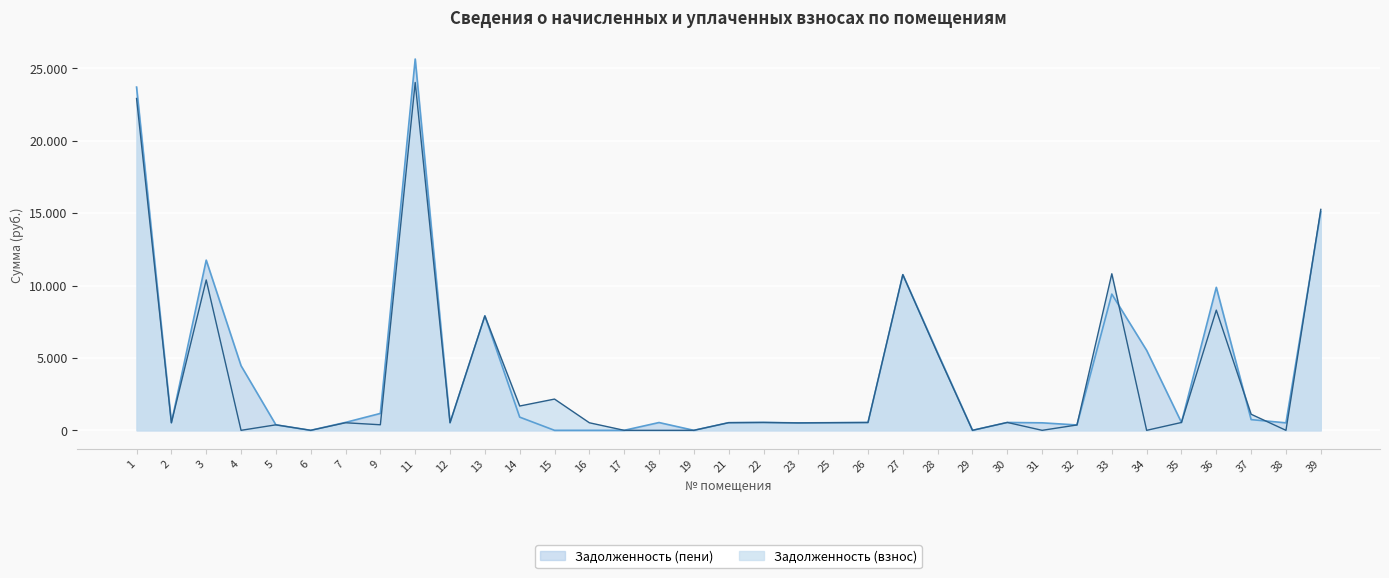

What is the average value of the Задолженность (взнос) series?

3644.9